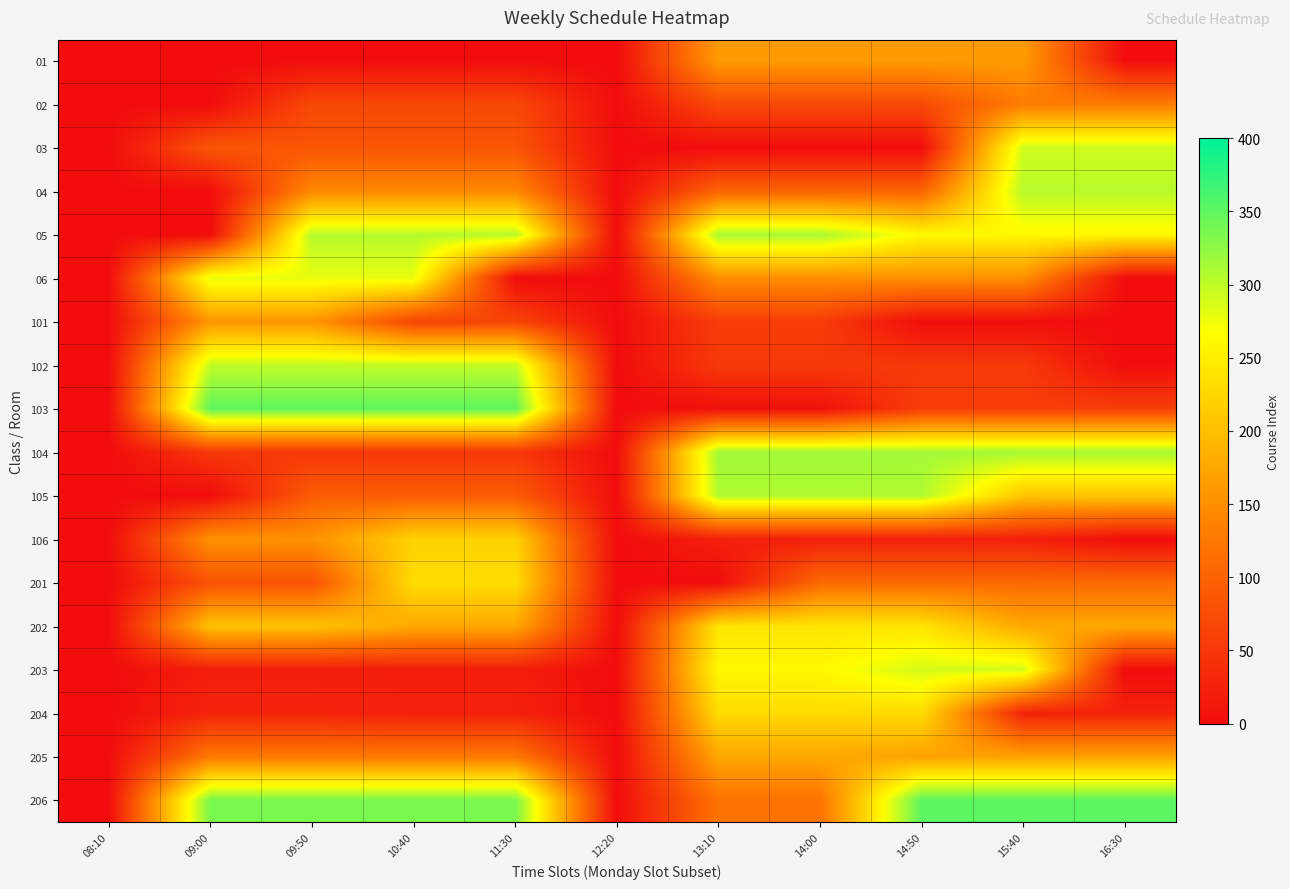

At how many categories does at least one series exceed 225?

9